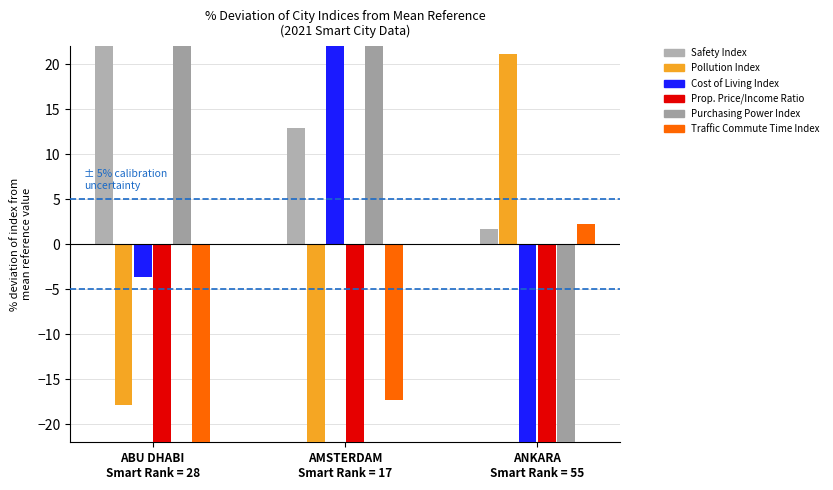

Reading left to right, list all the values displayed in this chart.

Safety Index: ABU DHABI
Smart Rank = 28=49.1	AMSTERDAM
Smart Rank = 17=13.0	ANKARA
Smart Rank = 55=1.8
Pollution Index: ABU DHABI
Smart Rank = 28=-17.9	AMSTERDAM
Smart Rank = 17=-43.3	ANKARA
Smart Rank = 55=21.2
Cost of Living Index: ABU DHABI
Smart Rank = 28=-3.7	AMSTERDAM
Smart Rank = 17=36.5	ANKARA
Smart Rank = 55=-48.5
Property Price to Income Ratio: ABU DHABI
Smart Rank = 28=-68.1	AMSTERDAM
Smart Rank = 17=-28.0	ANKARA
Smart Rank = 55=-54.2
Purchasing Power Index: ABU DHABI
Smart Rank = 28=48.8	AMSTERDAM
Smart Rank = 17=26.7	ANKARA
Smart Rank = 55=-40.6
Traffic Commute Time Index: ABU DHABI
Smart Rank = 28=-26.1	AMSTERDAM
Smart Rank = 17=-17.3	ANKARA
Smart Rank = 55=2.3